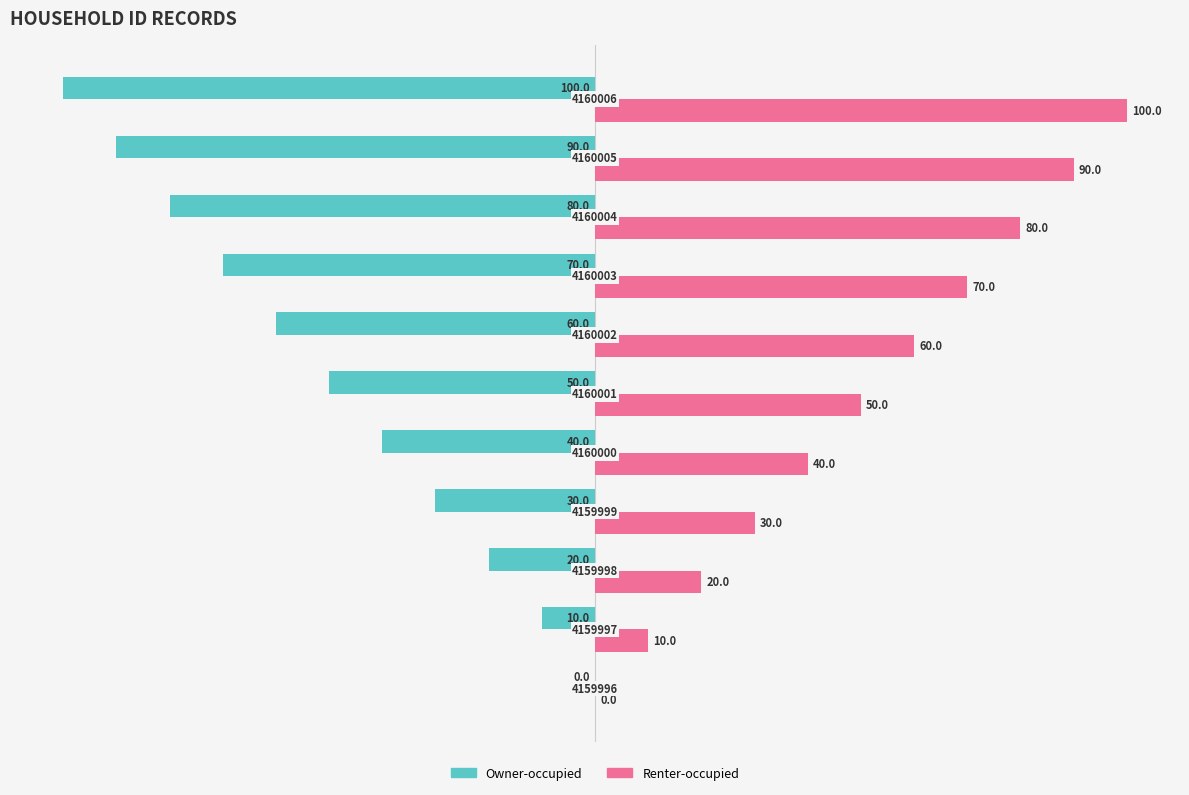

What is the maximum value for Renter-occupied?

100